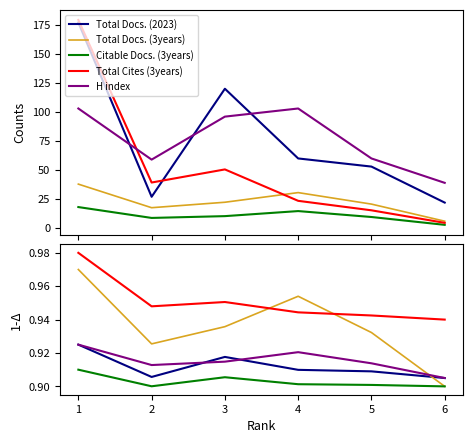

Between 2 and 6, which series saw the biggest shift?

Total Docs. (3years)